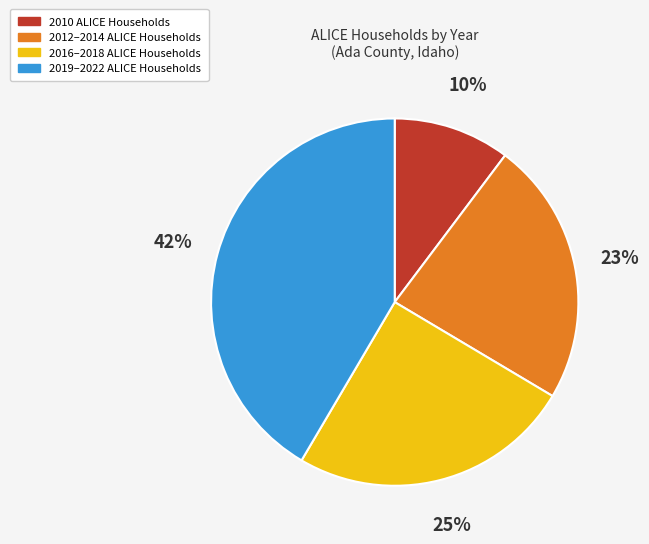

To the nearest percent, what is the average slice percentage?

25%